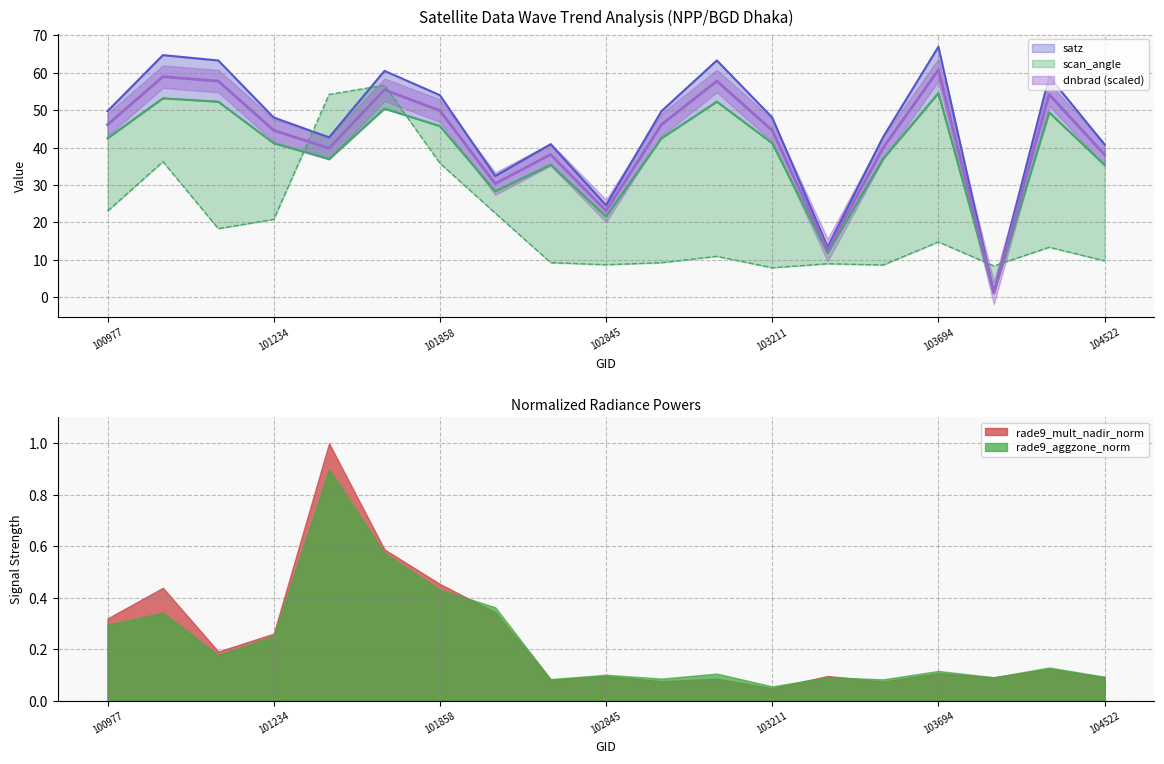

Between which two adjacent categories do satz and dnbrad first intersect?

101234 and 101605